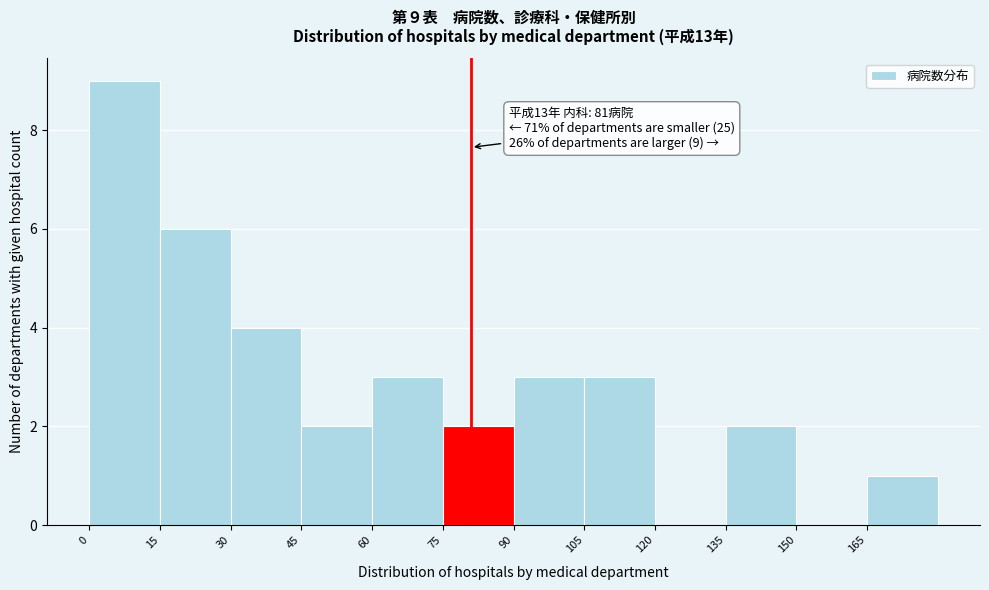

Which range on the x-axis has the tallest bar?

0 to 15